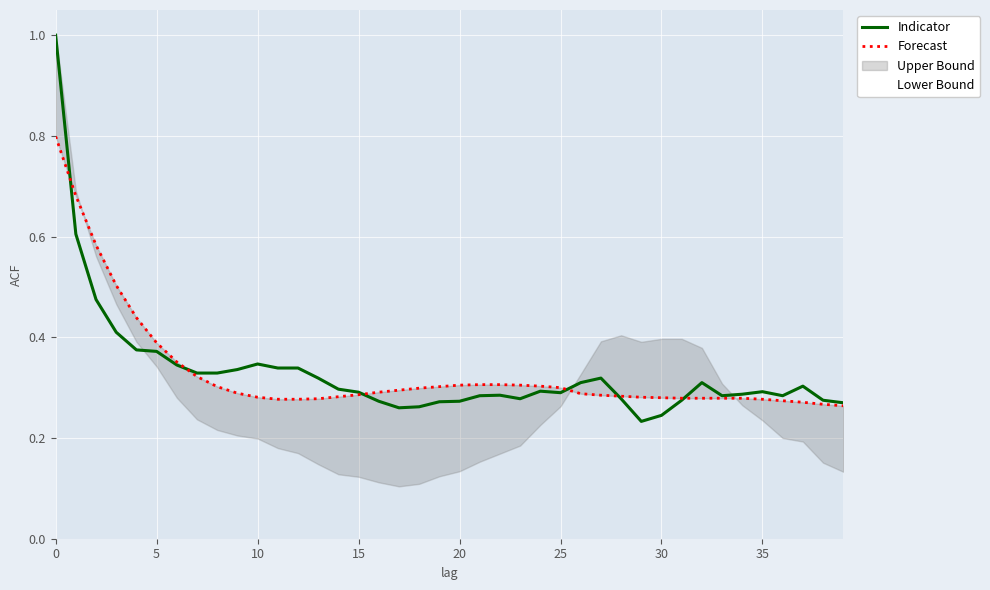

The Lower Bound series shows 0.4 at 29. True or false?

False